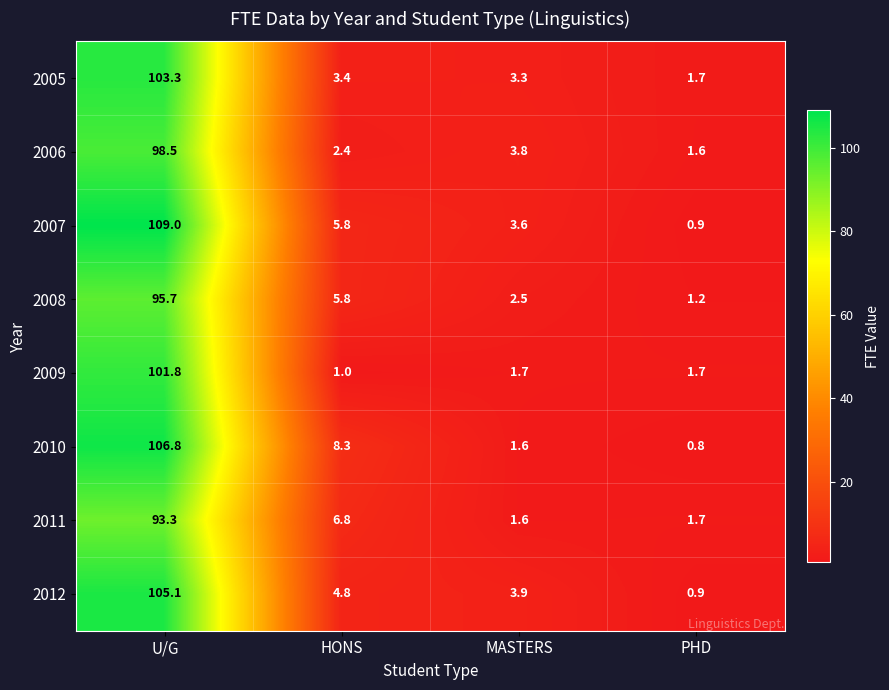

Which category has the lowest value across all series?

PHD